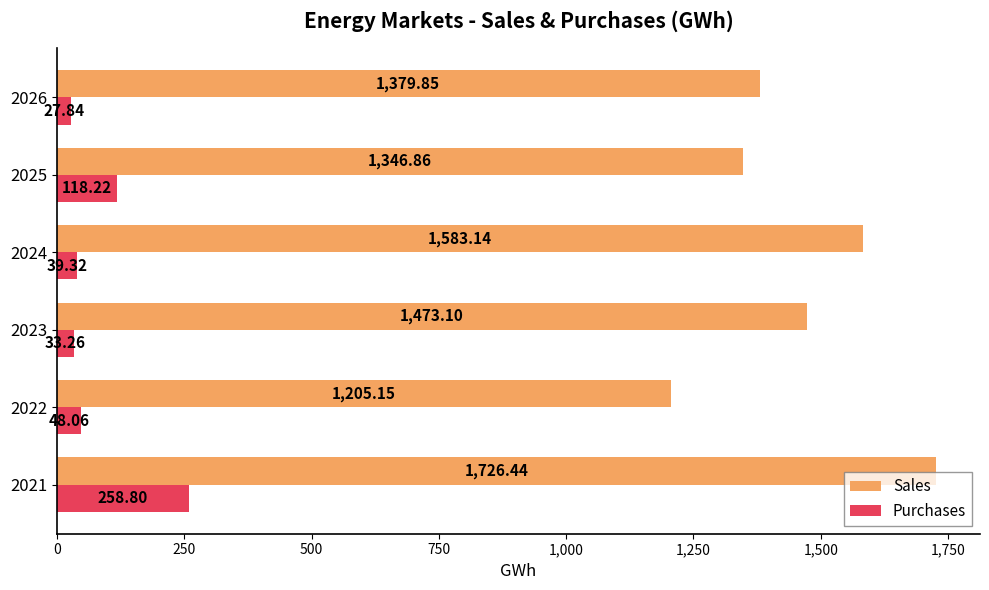

What is the difference between the maximum and minimum values in the Purchases series?

231.0